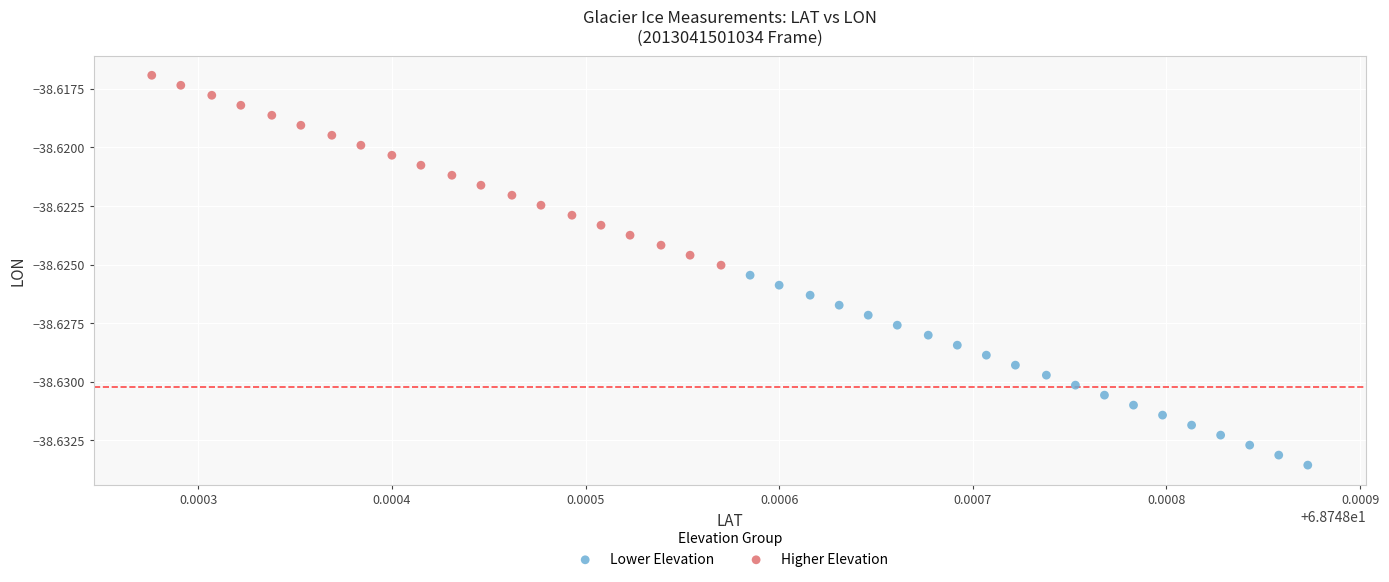

Which series contains the highest Y value?

Higher Elevation